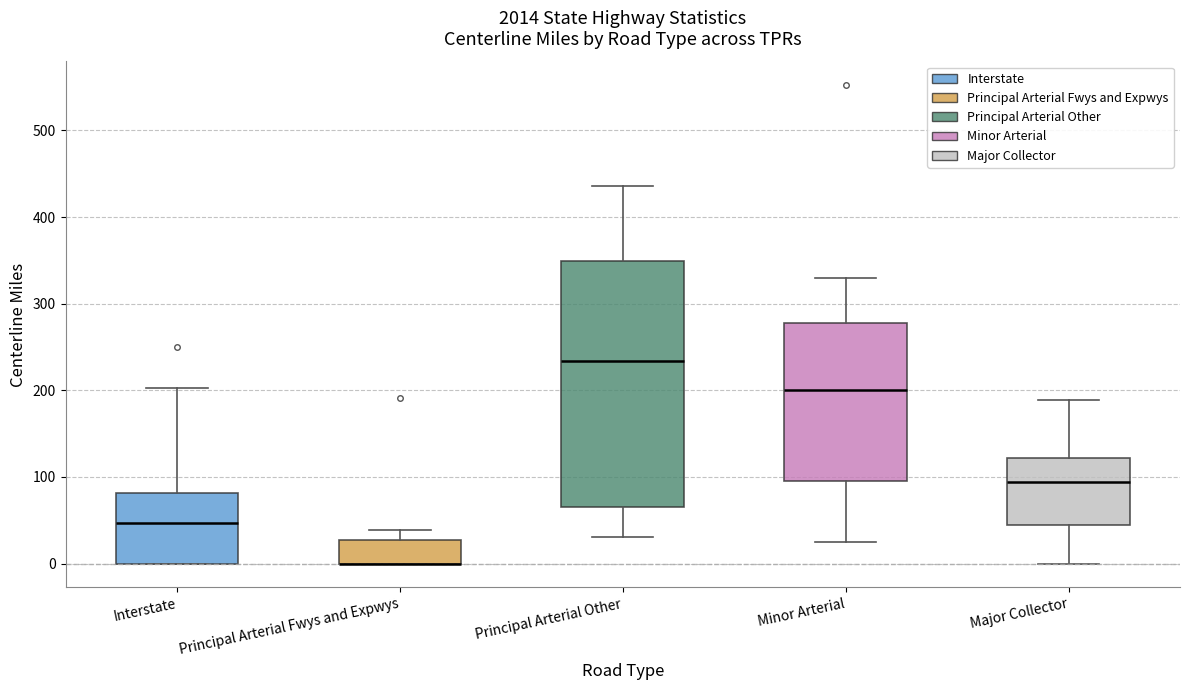

Which box is the tallest, from its lower edge to its upper edge?

Principal Arterial Other